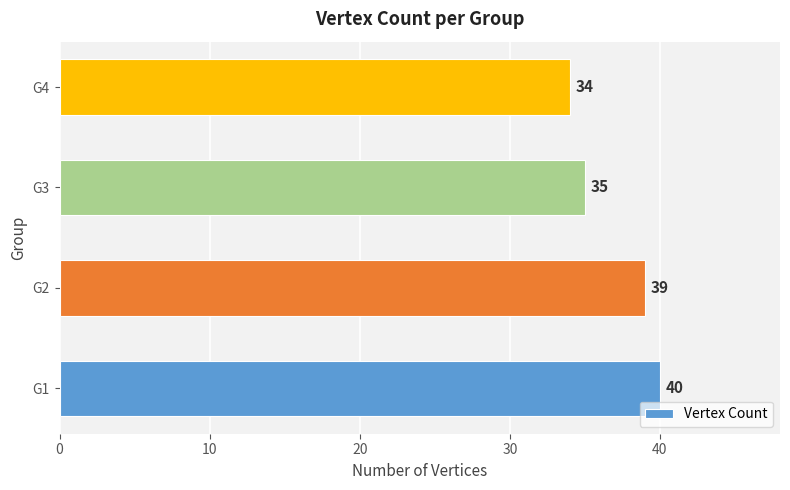

Which label corresponds to the smallest value in the chart?

G4